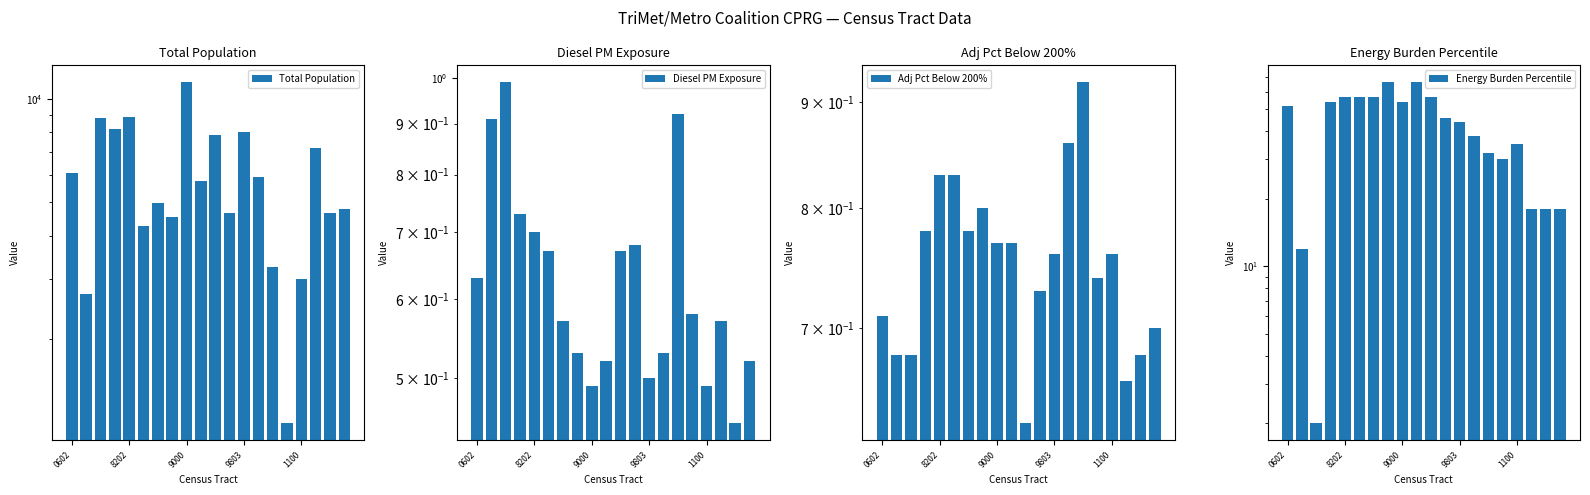

Rank the series by their maximum value, from lowest to highest.

Adj Pct Below 200%, Diesel PM Exposure, Energy Burden Percentile, Total Population